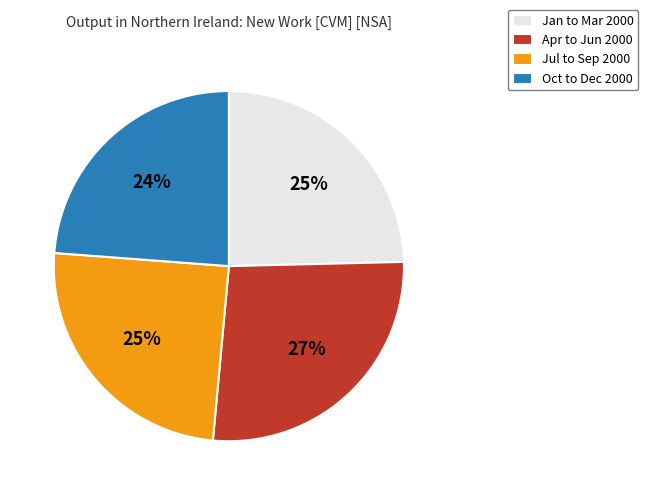

Is the sum of Jul to Sep 2000 and Apr to Jun 2000 greater than half?

Yes